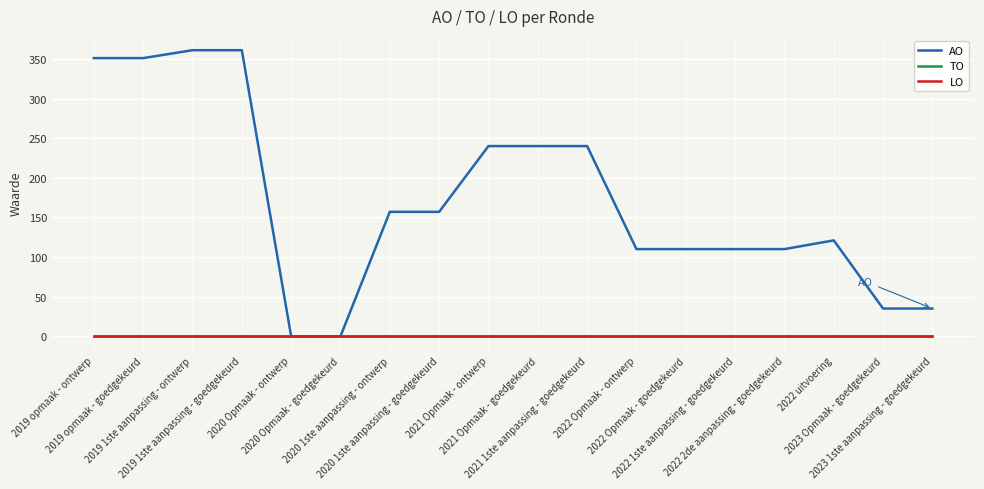

List the labels in order of TO value, largest first.

2019 opmaak - ontwerp, 2019 opmaak - goedgekeurd, 2019 1ste aanpassing - ontwerp, 2019 1ste aanpassing - goedgekeurd, 2020 Opmaak - ontwerp, 2020 Opmaak - goedgekeurd, 2020 1ste aanpassing - ontwerp, 2020 1ste aanpassing - goedgekeurd, 2021 Opmaak - ontwerp, 2021 Opmaak - goedgekeurd, 2021 1ste aanpassing - goedgekeurd, 2022 Opmaak - ontwerp, 2022 Opmaak - goedgekeurd, 2022 1ste aanpassing - goedgekeurd, 2022 2de aanpassing - goedgekeurd, 2022 uitvoering, 2023 Opmaak - goedgekeurd, 2023 1ste aanpassing - goedgekeurd